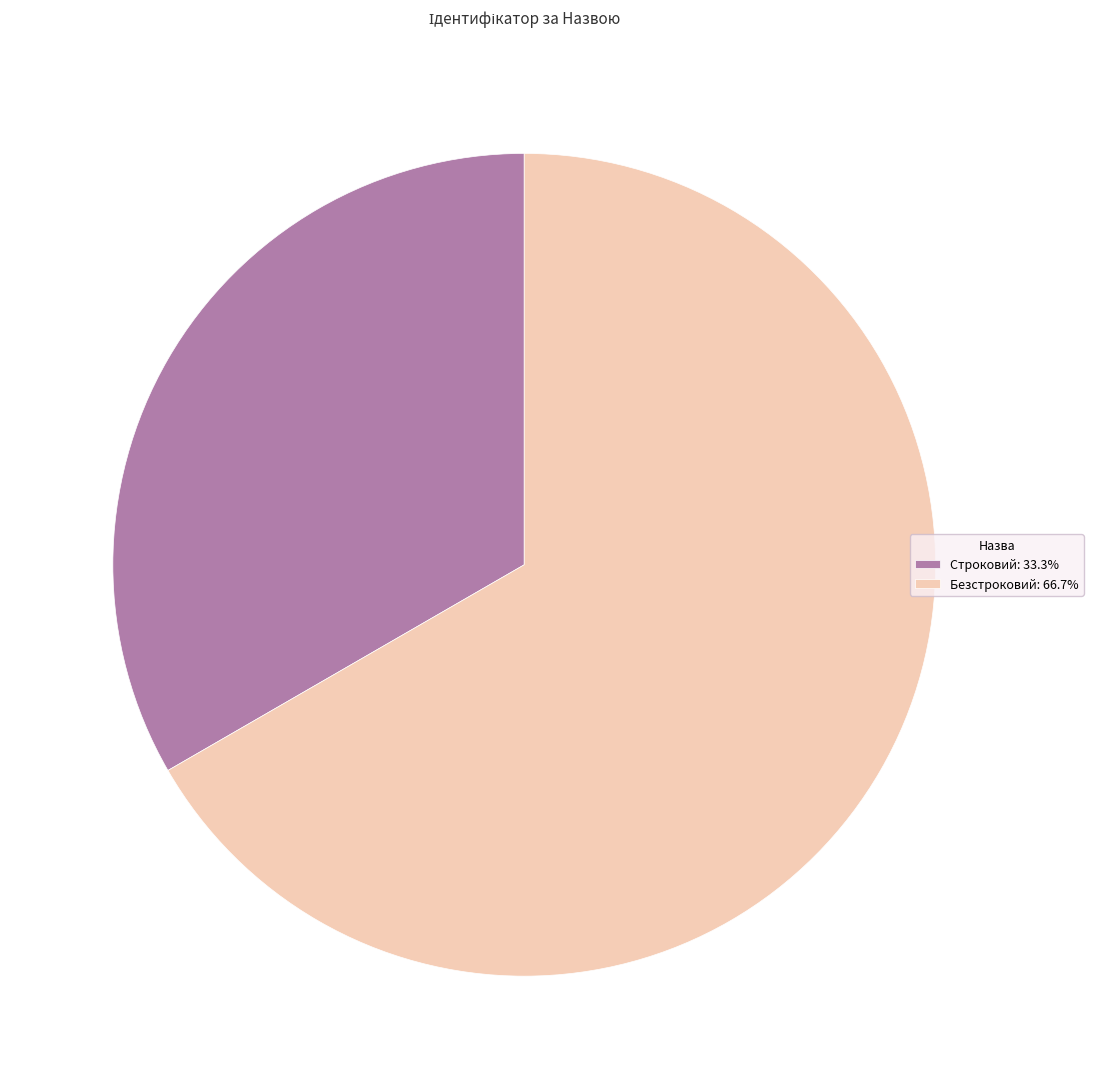

What is the majority slice?

Безстроковий